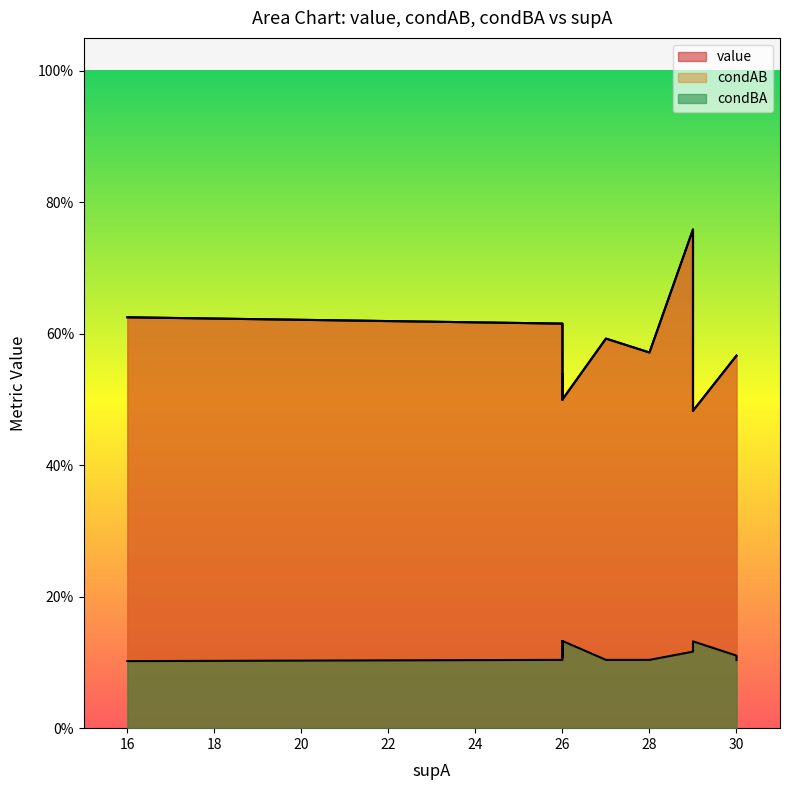

What are all the series names shown in the legend?

value, condAB, condBA